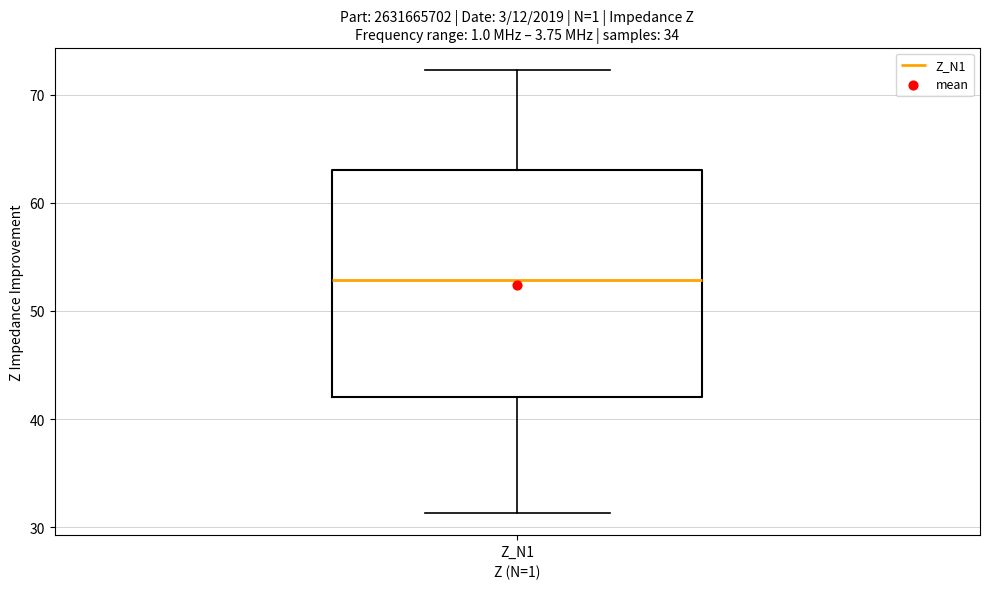

Read this box plot against the y-axis: the position of the median line, the range covered by the box, and the ends of both whiskers. The values are not printed on the chart, so give them approximately, as read against the axis.

median 53, box 42 to 63, whiskers 31 to 72